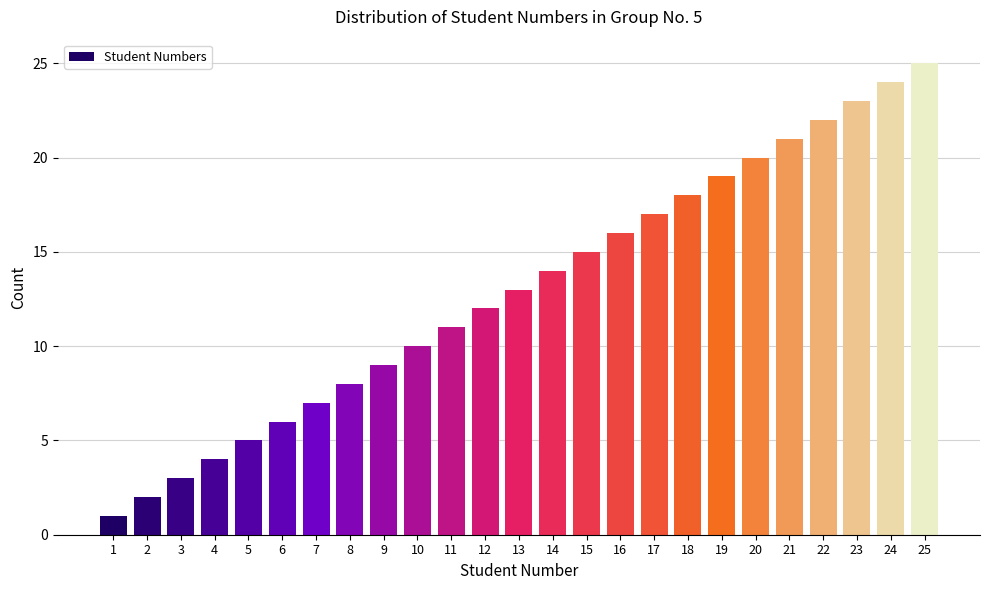

What is the sum of all values?

325